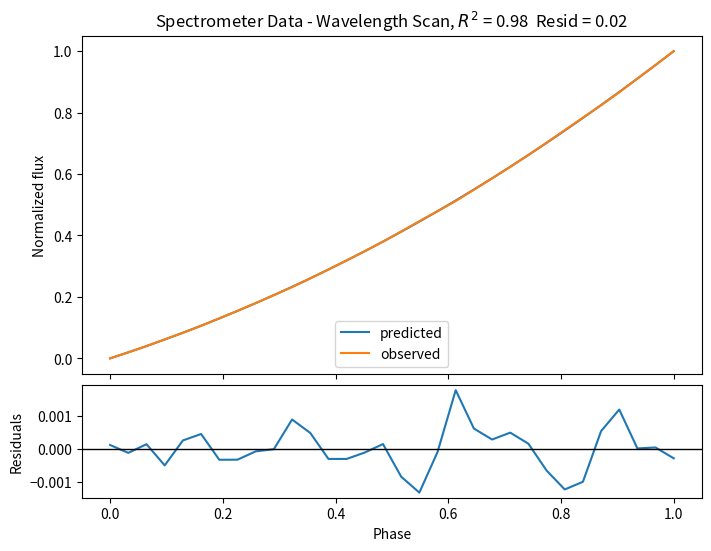

Which series has the widest spread of values?

observed